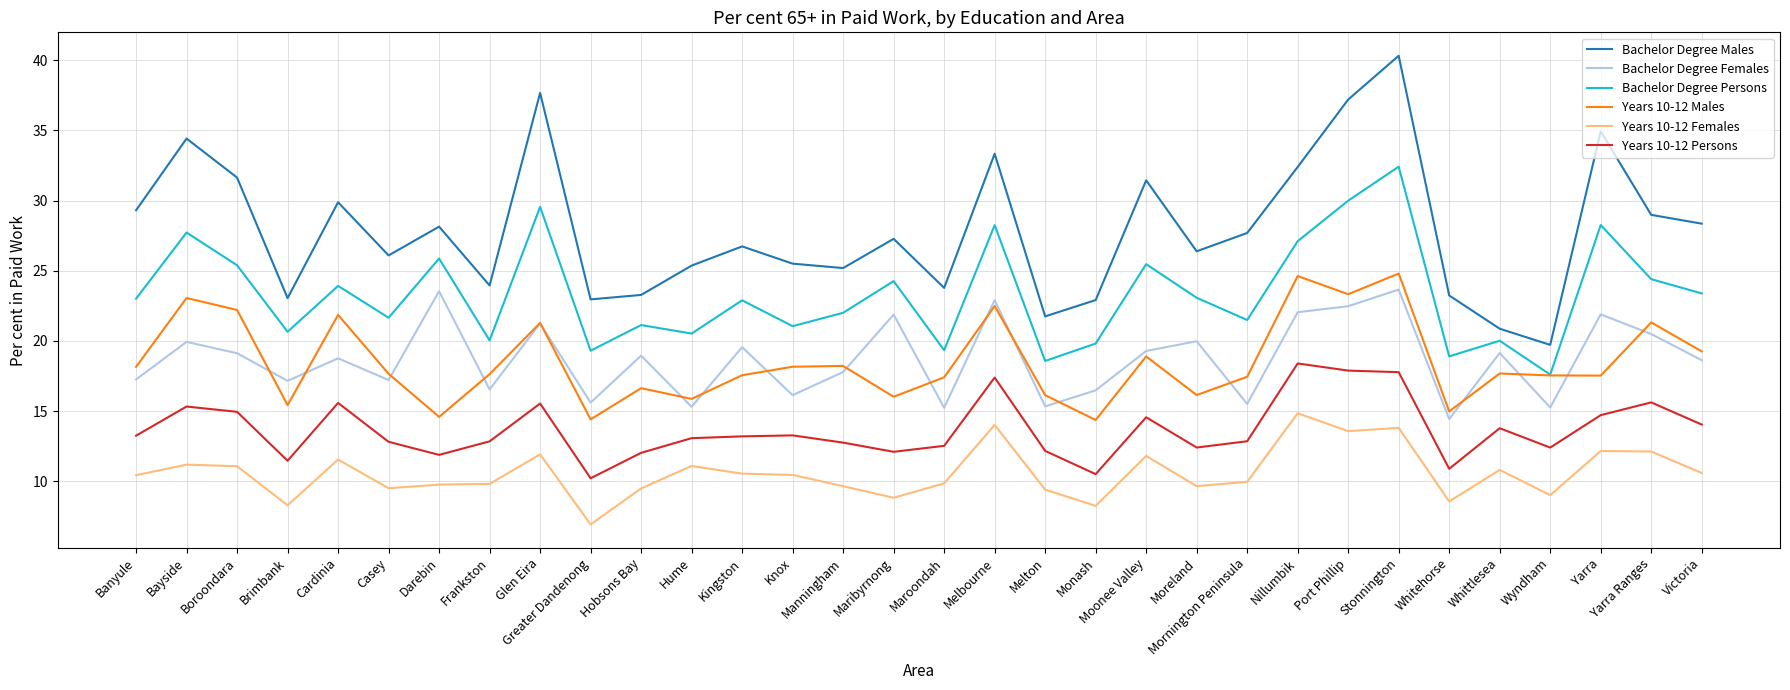

Which series has the largest range (max minus min)?

Bachelor Degree Males